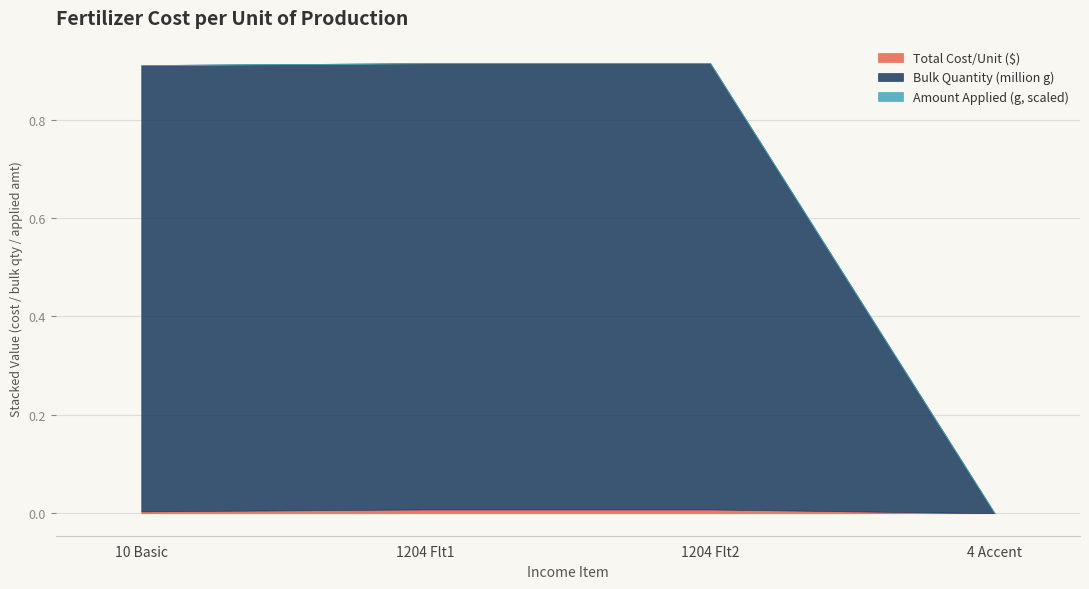

True or false: 10 Basic and 1204 Flt1 intersect in this chart.

False